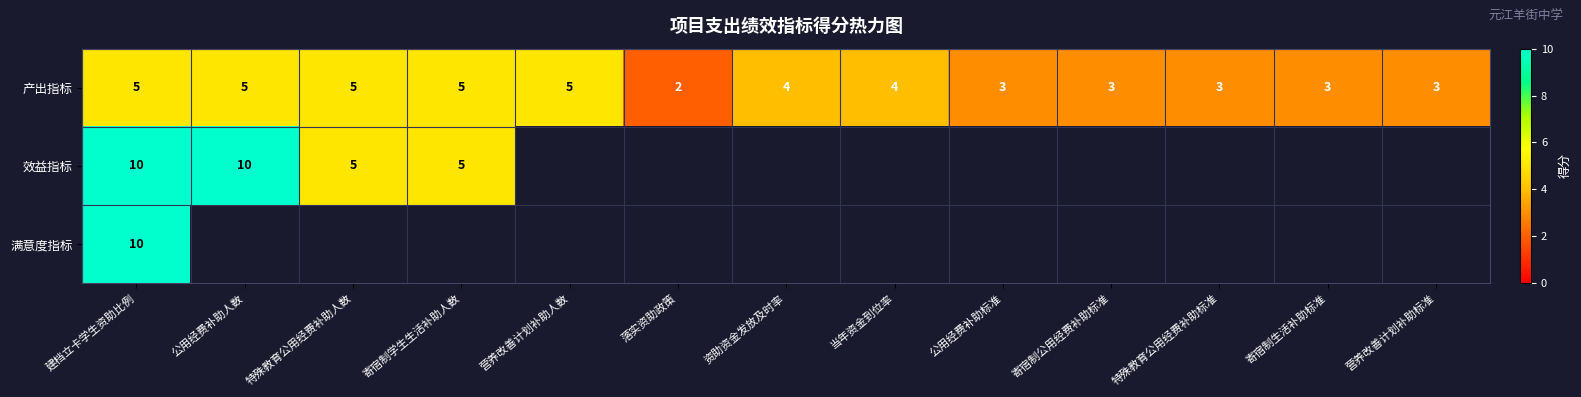

Is it true that 满意度指标 equals 17 at 建档立卡学生资助比例?

False